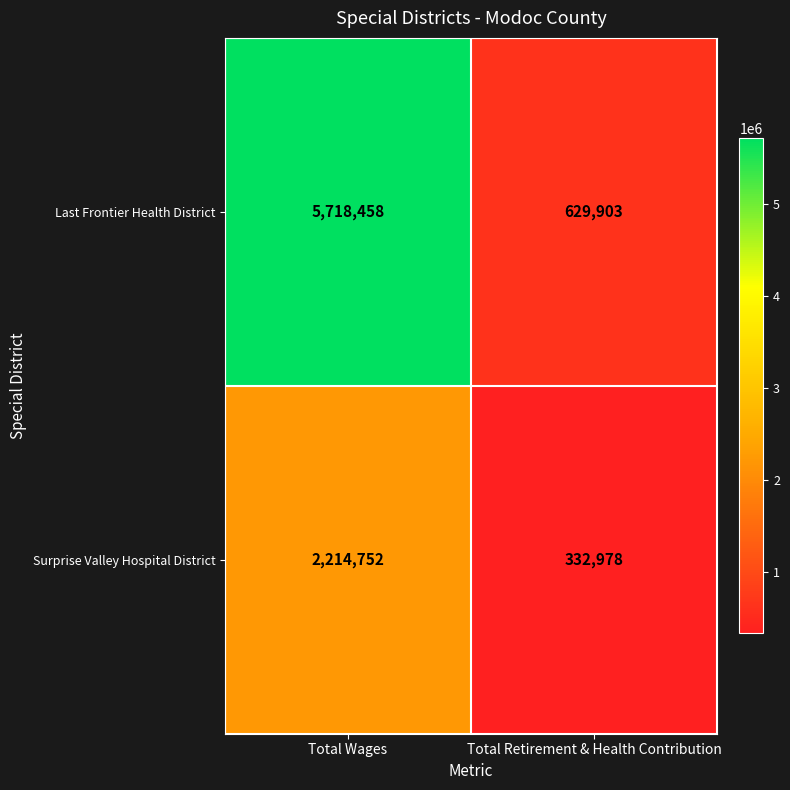

Which series has the largest range (max minus min)?

Last Frontier Health District